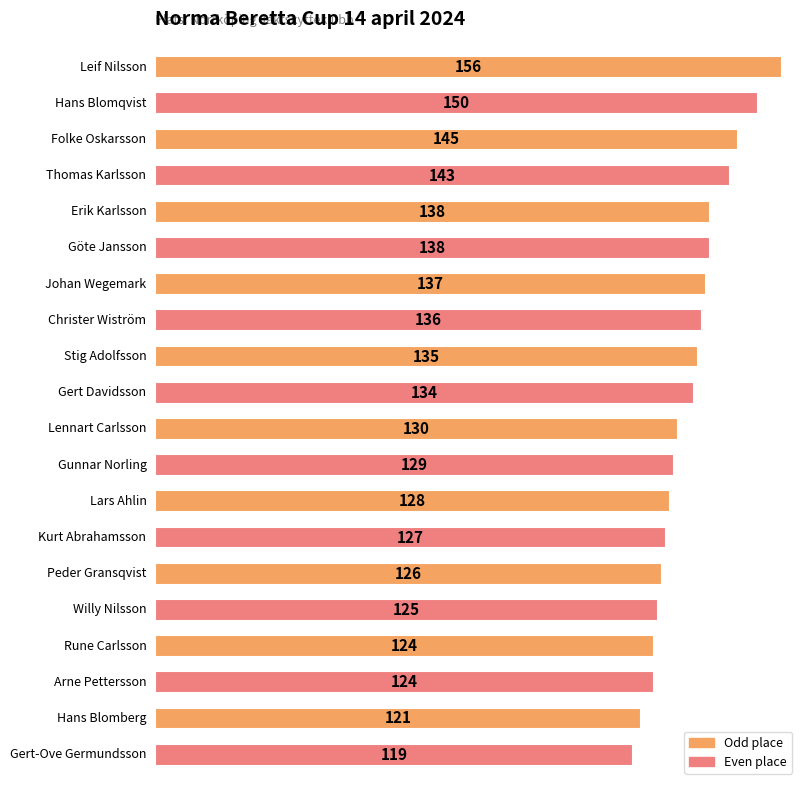

Are the bars grouped side by side (vs. stacked)?

No